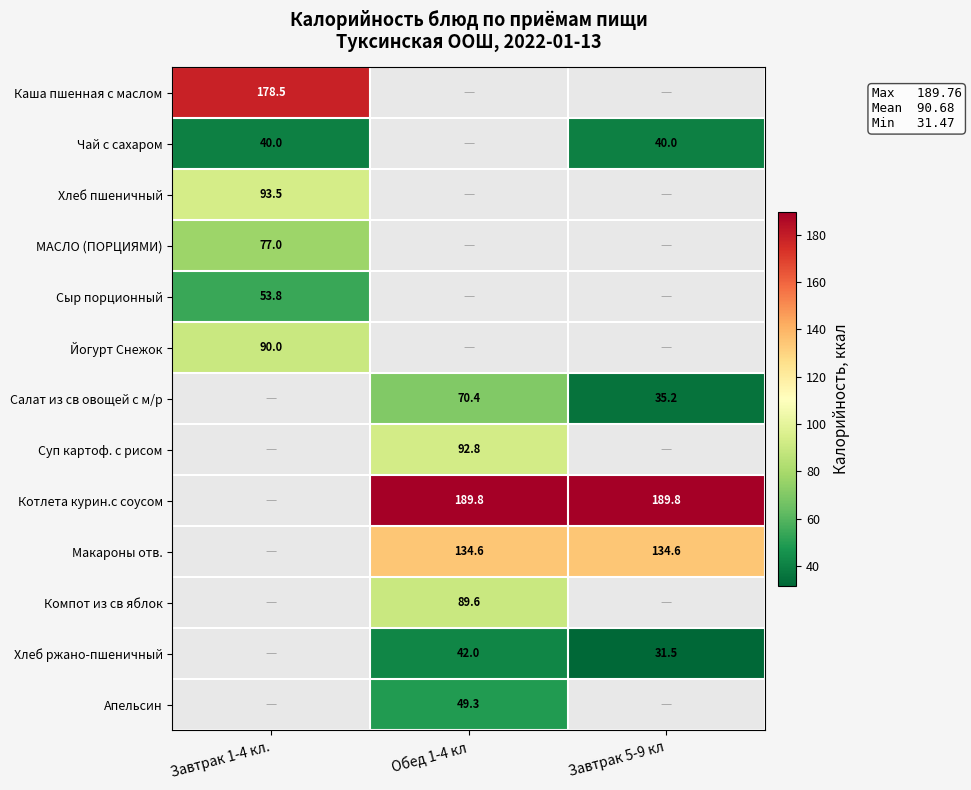

Is it true that Суп картоф. с рисом equals 92.8 at Обед 1-4 кл?

True